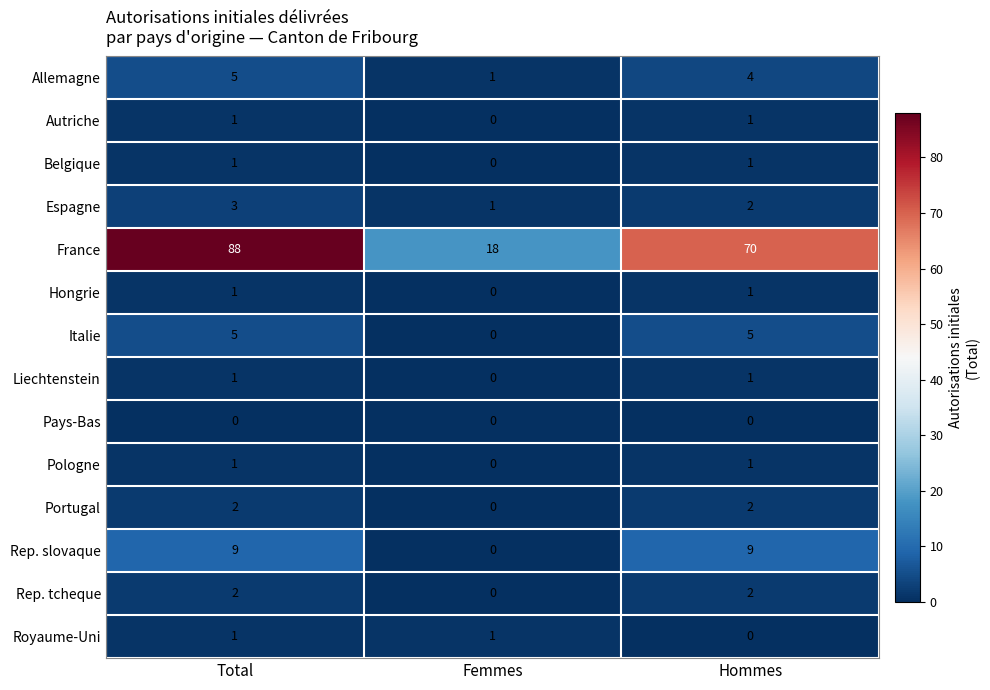

Which series has the largest total across all categories?

France